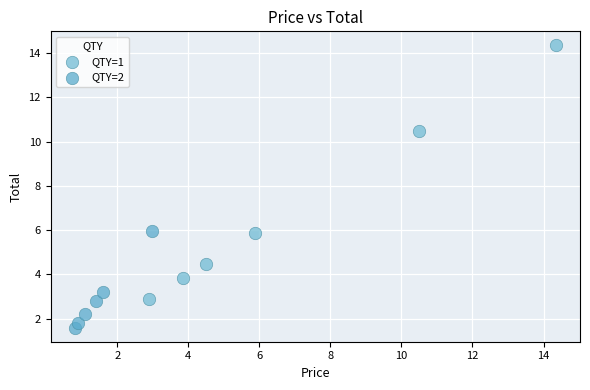

Which series reaches the maximum Y coordinate?

QTY=1